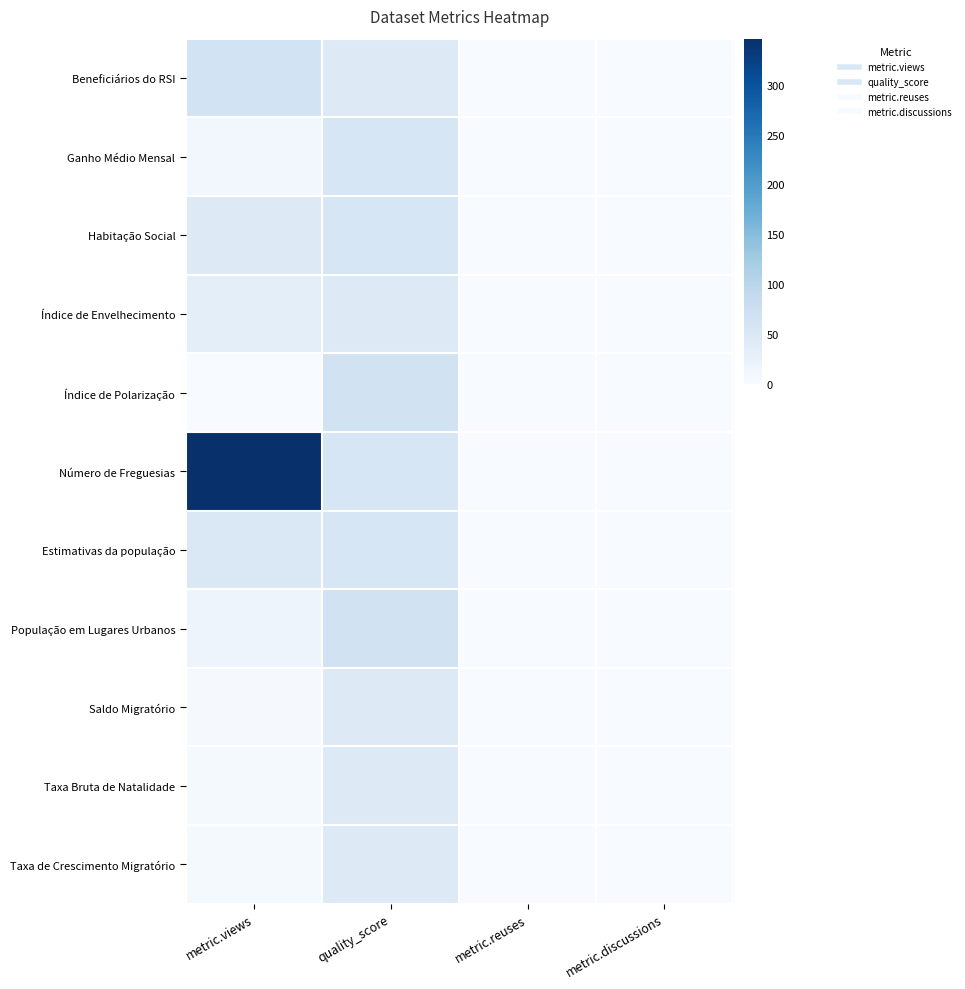

Reading left to right, extract all data points from this chart.

Beneficiários do RSI: metric.views=64	quality_score=44	metric.reuses=0	metric.discussions=0
Ganho Médio Mensal: metric.views=10	quality_score=56	metric.reuses=0	metric.discussions=0
Habitação Social: metric.views=44	quality_score=56	metric.reuses=0	metric.discussions=0
Índice de Envelhecimento: metric.views=34	quality_score=44	metric.reuses=0	metric.discussions=0
Índice de Polarização: metric.views=1	quality_score=67	metric.reuses=0	metric.discussions=0
Número de Freguesias: metric.views=346	quality_score=56	metric.reuses=0	metric.discussions=0
Estimativas da população: metric.views=49	quality_score=56	metric.reuses=0	metric.discussions=0
População em Lugares Urbanos: metric.views=17	quality_score=67	metric.reuses=0	metric.discussions=0
Saldo Migratório: metric.views=3	quality_score=44	metric.reuses=0	metric.discussions=0
Taxa Bruta de Natalidade: metric.views=5	quality_score=44	metric.reuses=0	metric.discussions=0
Taxa de Crescimento Migratório: metric.views=5	quality_score=44	metric.reuses=0	metric.discussions=0